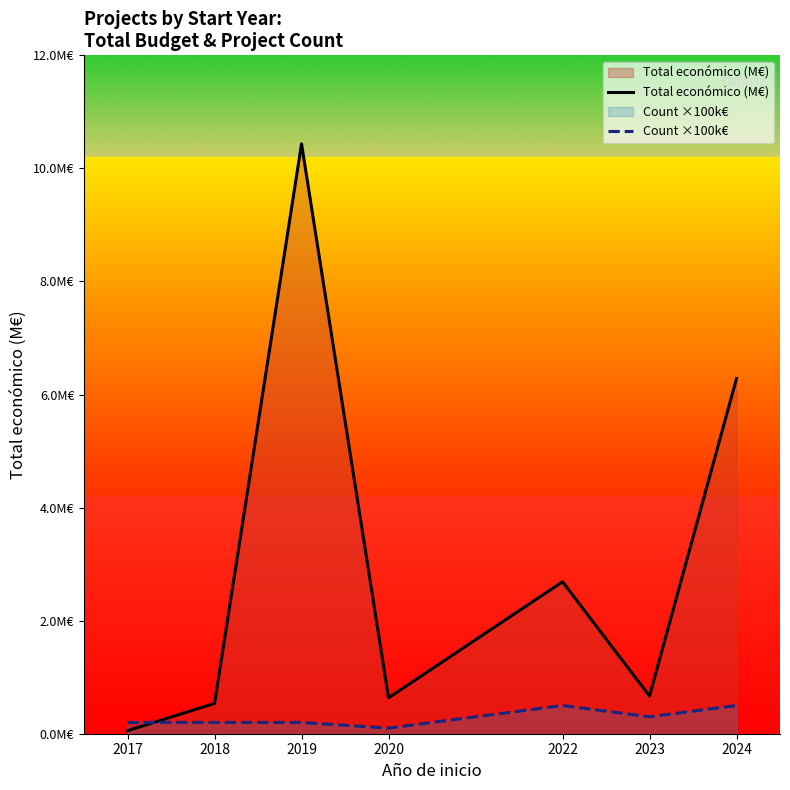

Is it true that Total económico (M€) equals 0.1 at 2017?

True